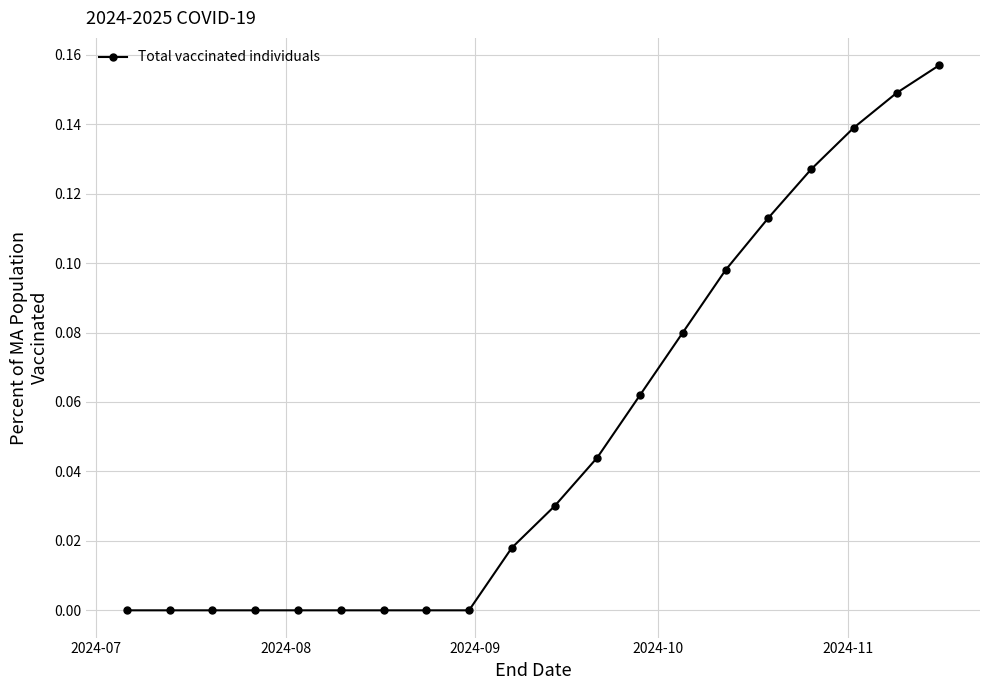

True or false: there are more than 0 points higher than both neighbors.

False